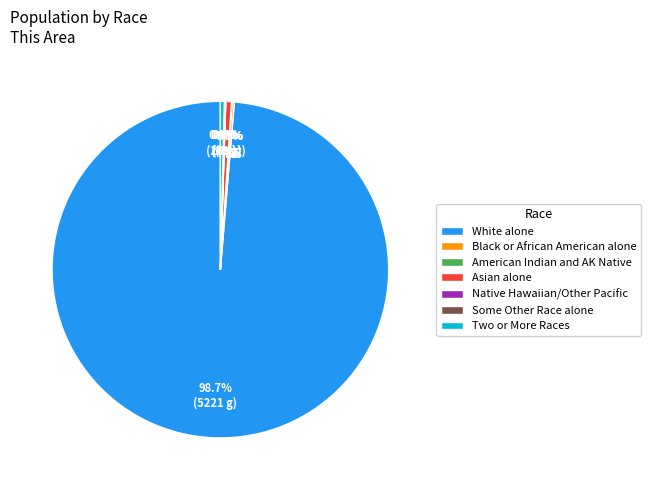

Combined, what portion of the pie is White alone and Two or More Races?

99.1%